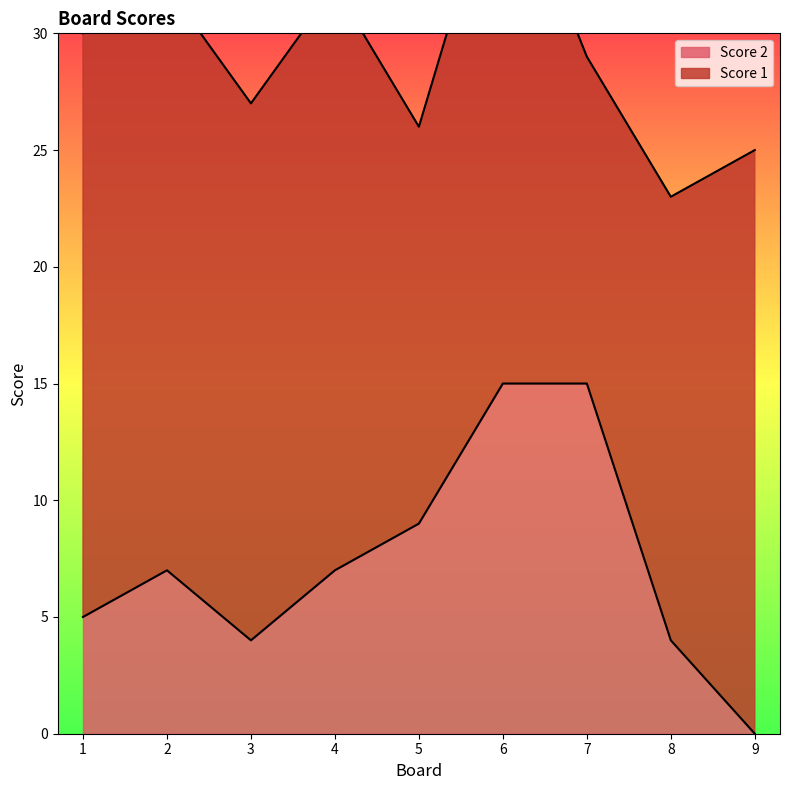

Reading right to left, what are all the values shown in this chart?

0	4	15	15	9	7	4	7	5